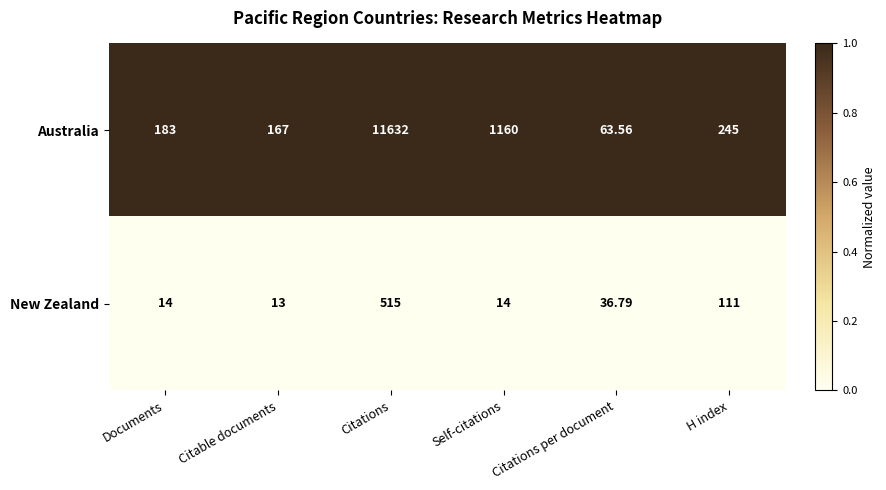

At which category is the sum across all series the highest?

Citations